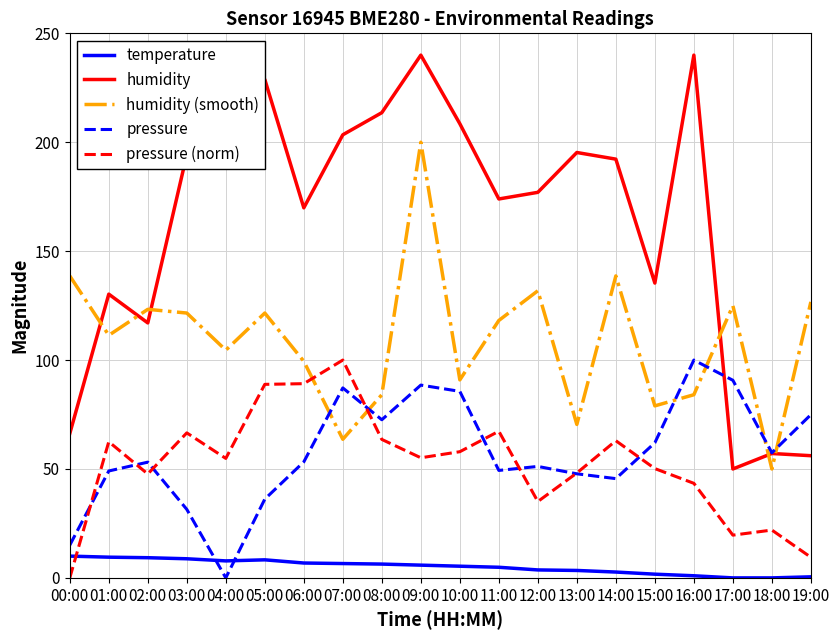

At which label does pressure (norm) reach its peak?

07:00